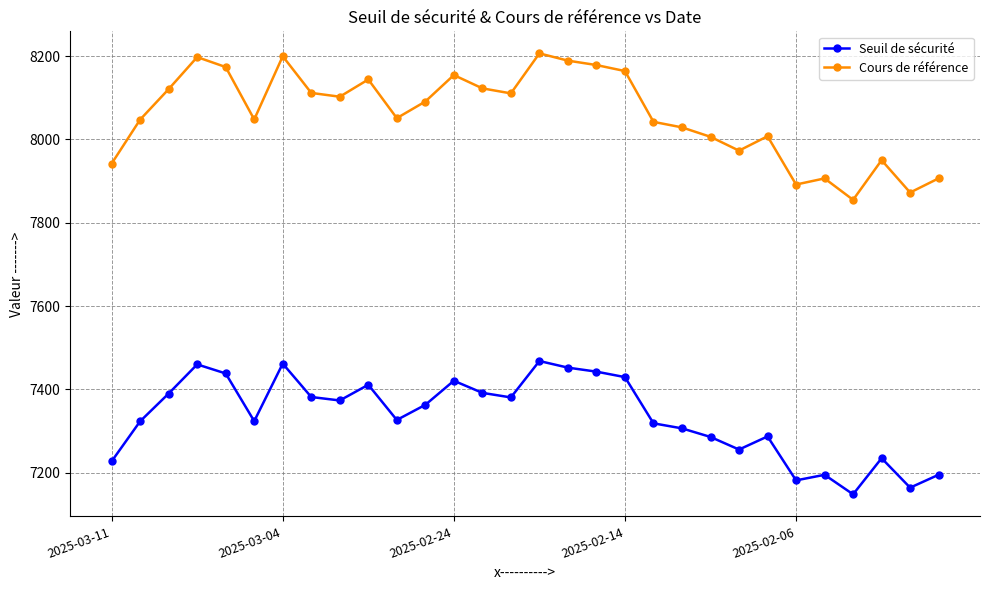

What is the difference between the maximum and minimum values in the Cours de référence series?

351.6